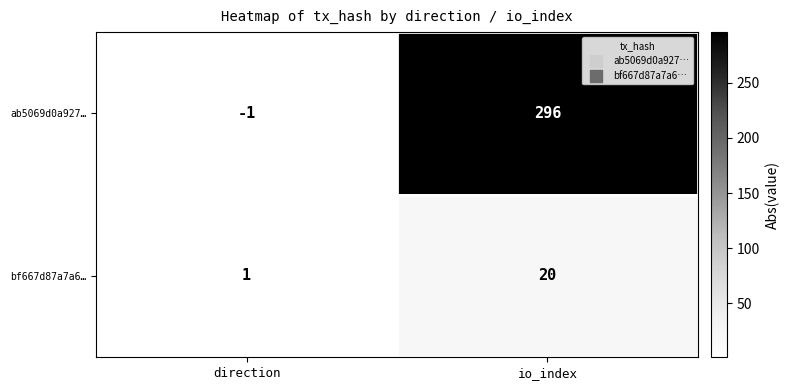

Reading left to right, transcribe all the data shown in this chart.

ab5069d0a927…: direction=-1	io_index=296
bf667d87a7a6…: direction=1	io_index=20